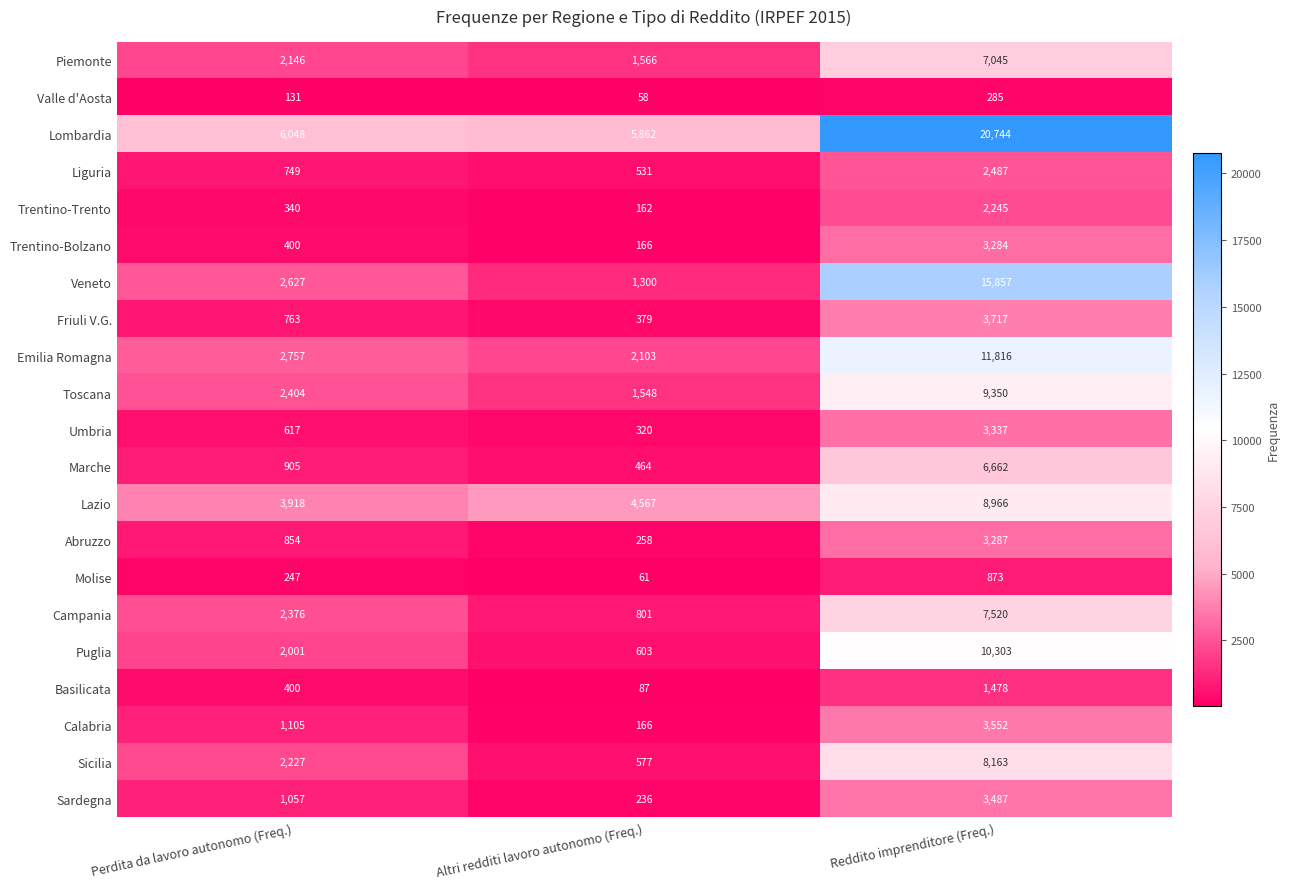

The Emilia Romagna series shows 2103 at Altri redditi lavoro autonomo (Freq.). True or false?

True